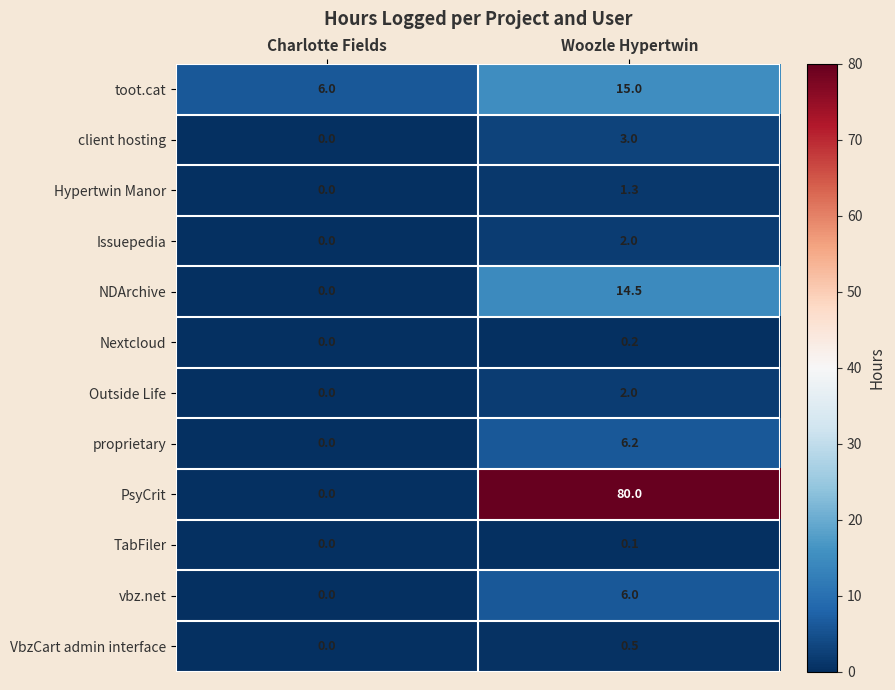

Is the value of toot.cat at Woozle Hypertwin greater than the value of Outside Life at Charlotte Fields?

Yes